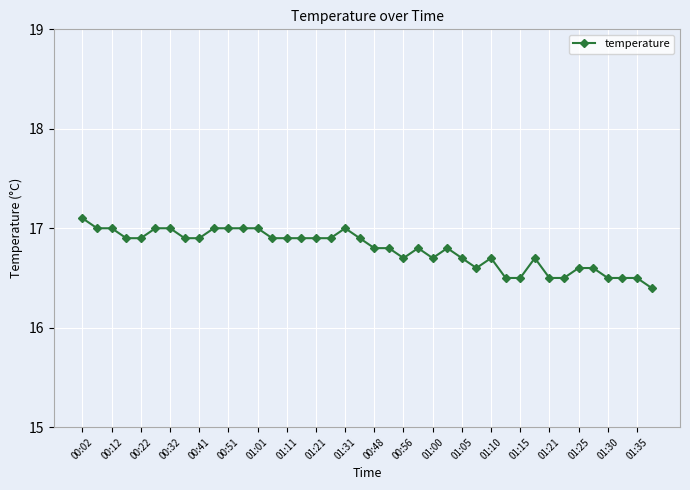

What is the minimum value shown in the chart?

16.4